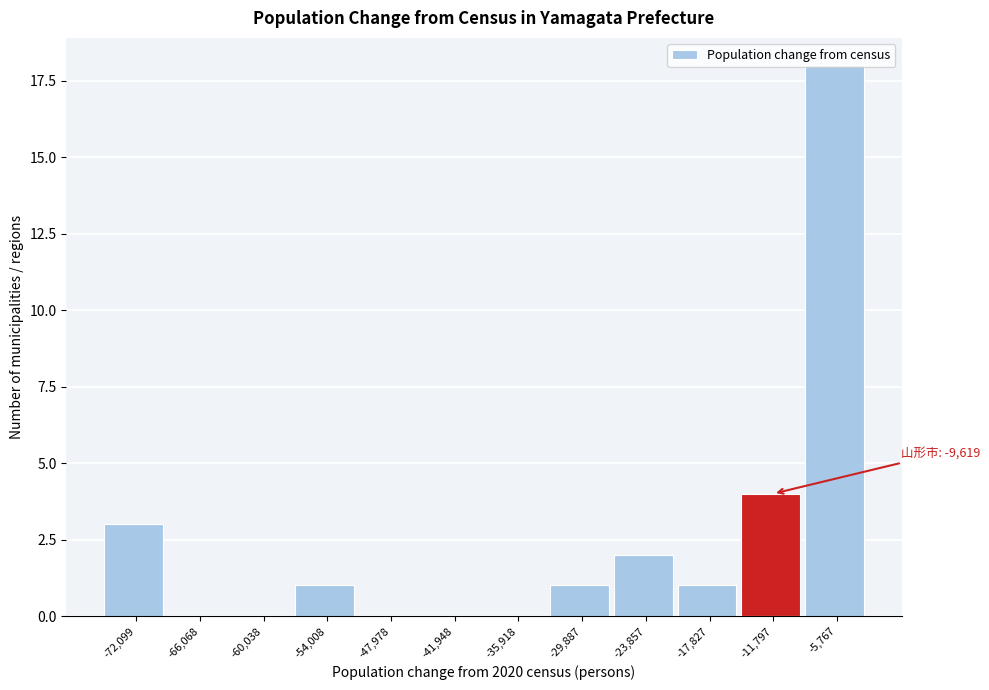

Where is the data nearest to the value 9?

-11,797